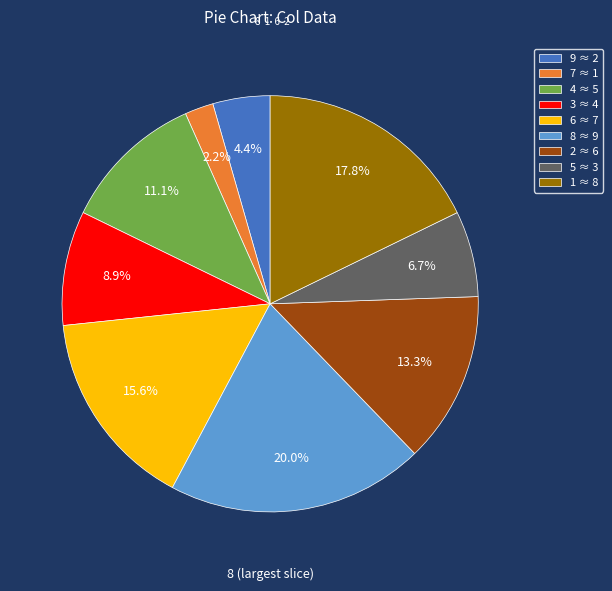

Rank the categories by value from lowest to highest.

7, 9, 5, 3, 4, 2, 6, 1, 8